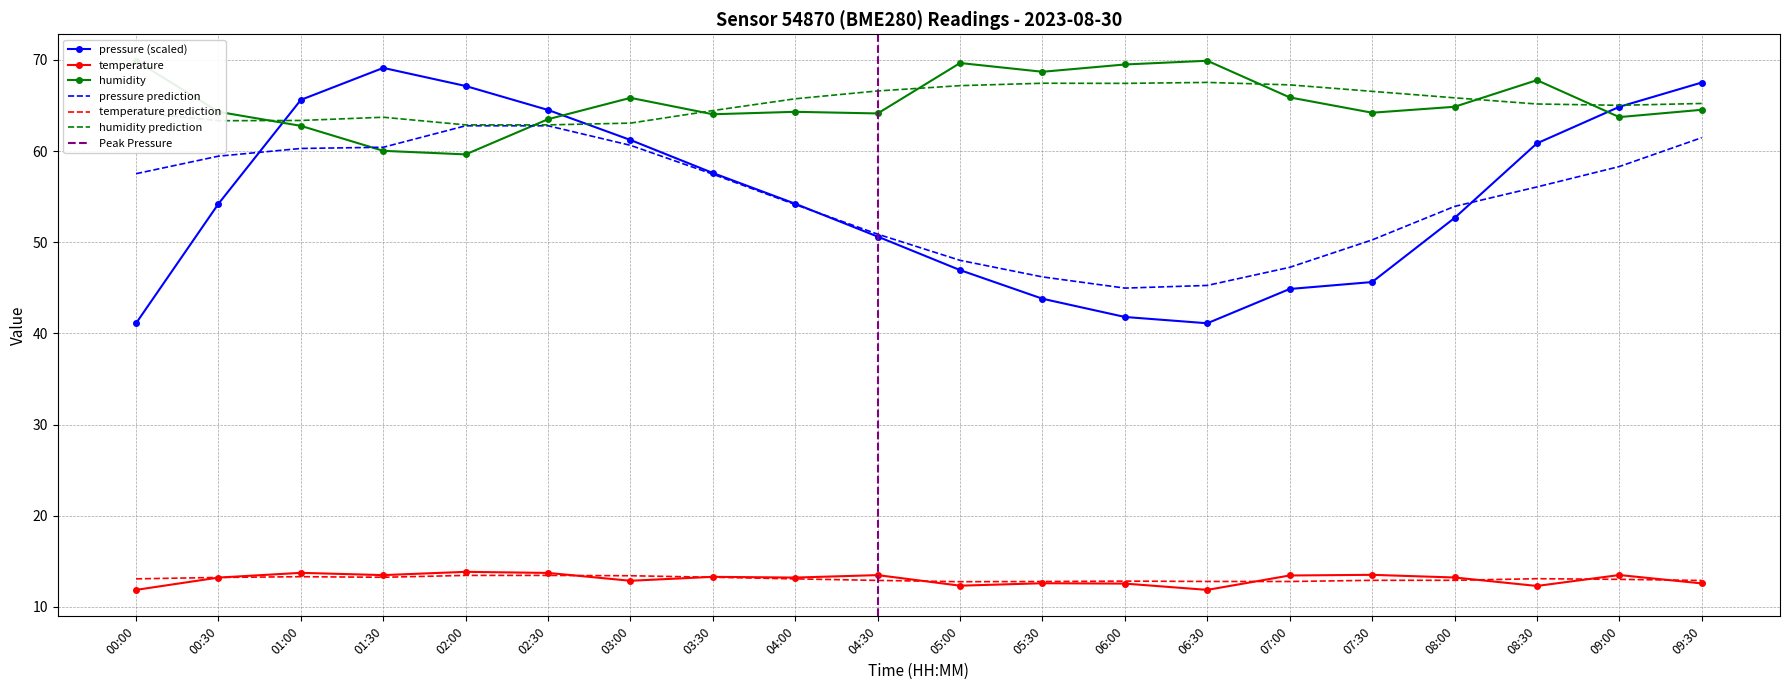

Rank the series by their average value, from lowest to highest.

temperature, pressure, humidity